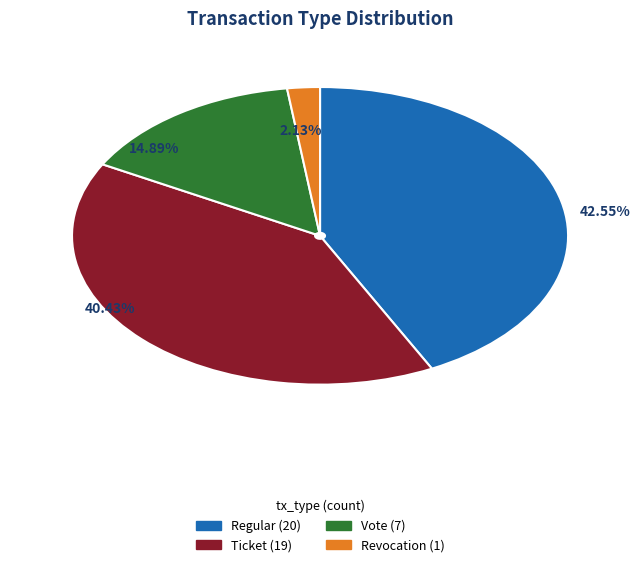

Is there any slice that represents more than half of the pie?

No